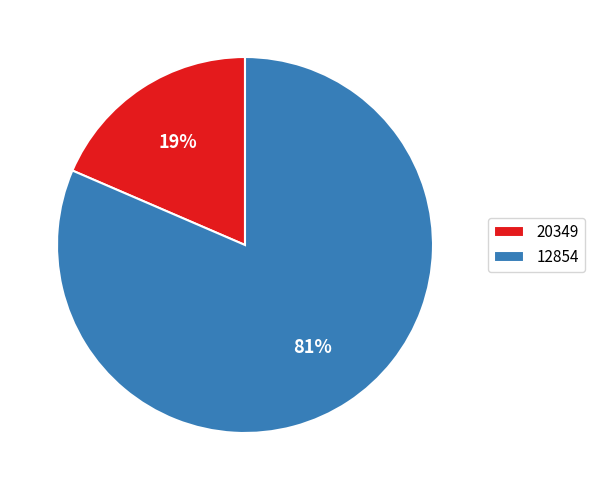

Which slice is the smallest?

20349